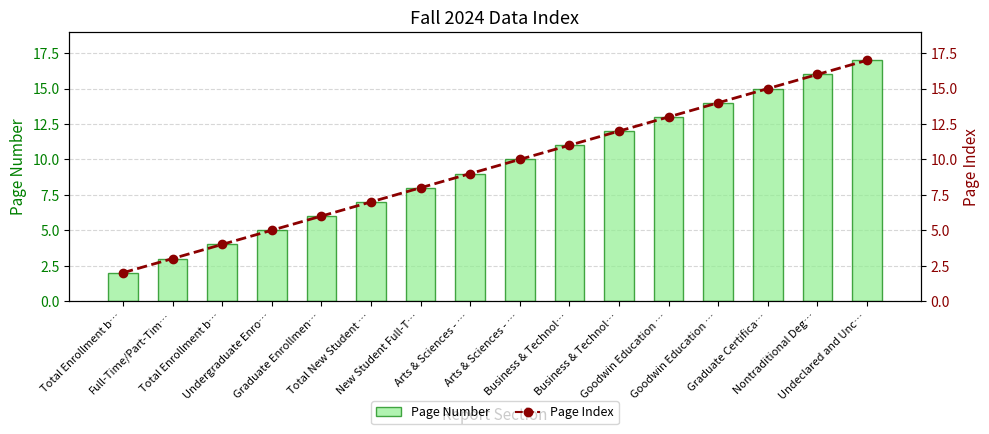

What is the value of the Page Index bar at the 13th from the left?

13